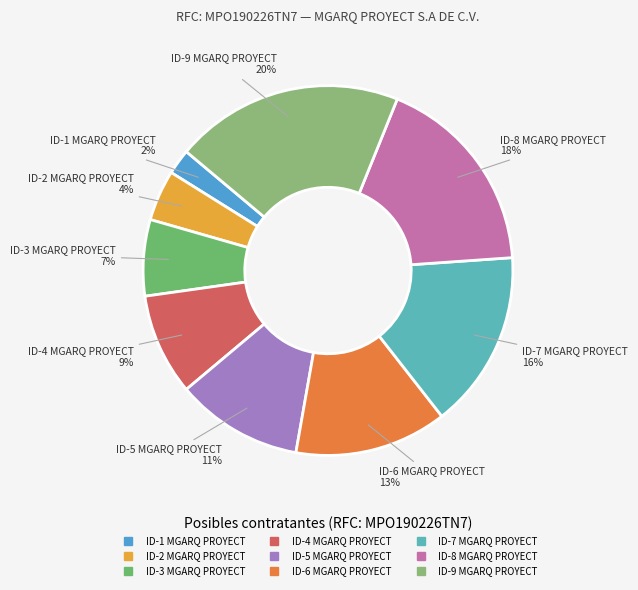

How many slices are in this pie chart?

9